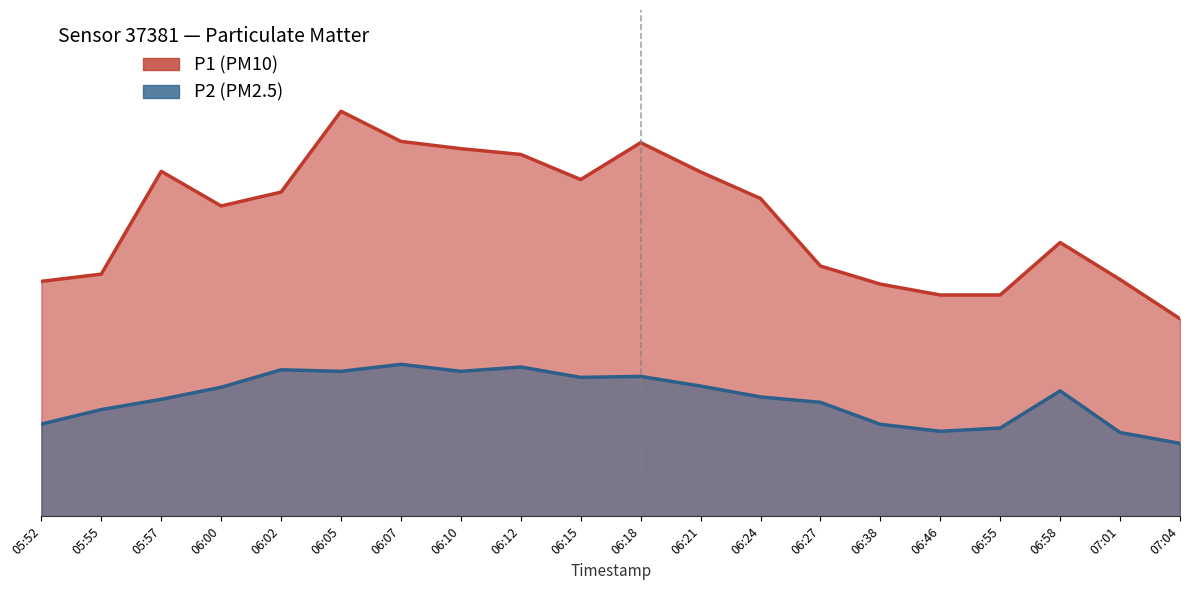

What is the spread (max minus min) of values at 06:38?

11.6